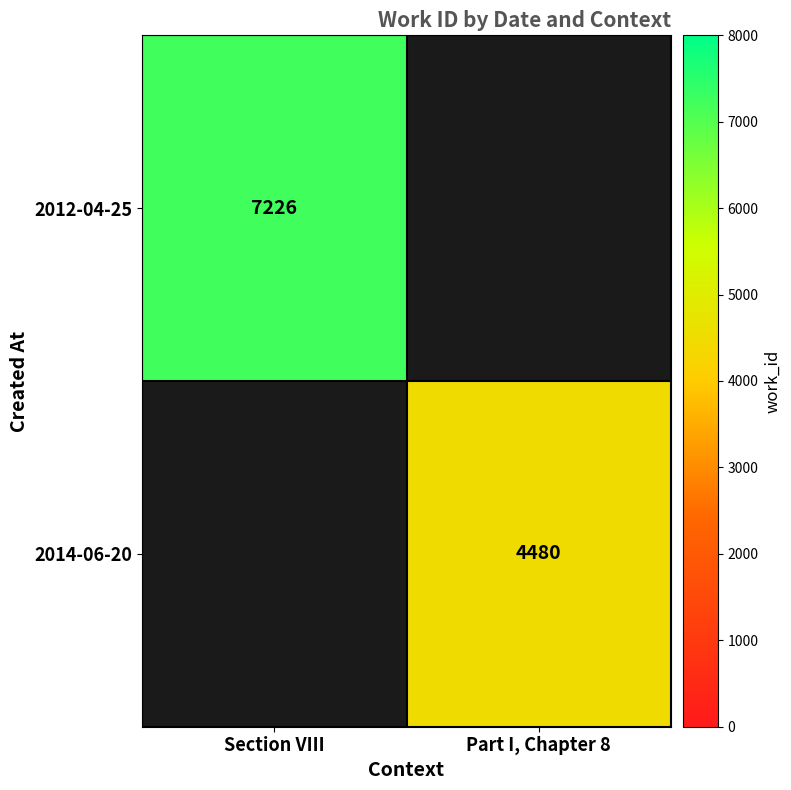

Is it true that 2012-04-25 equals 3363 at Section VIII?

False